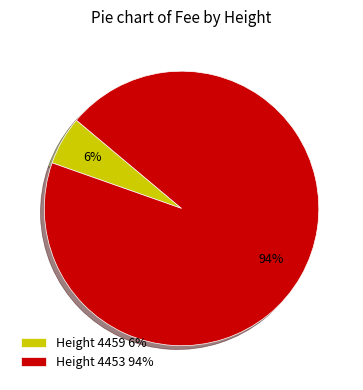

What is the smallest slice in the pie chart?

Height 4459 6%